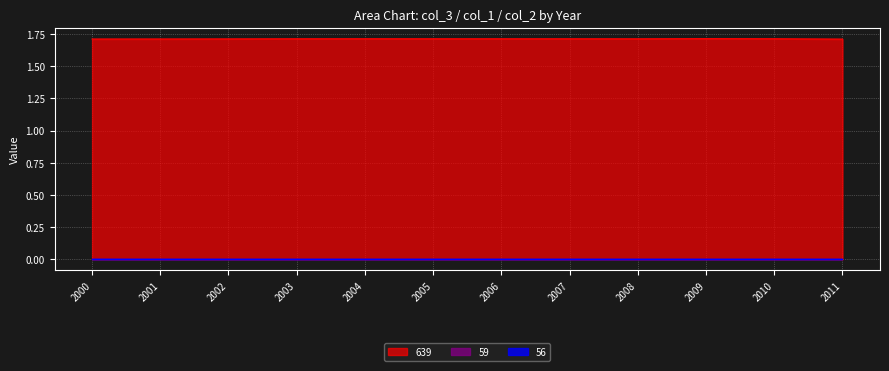

Which category has the lowest value in the 59 series?

2000